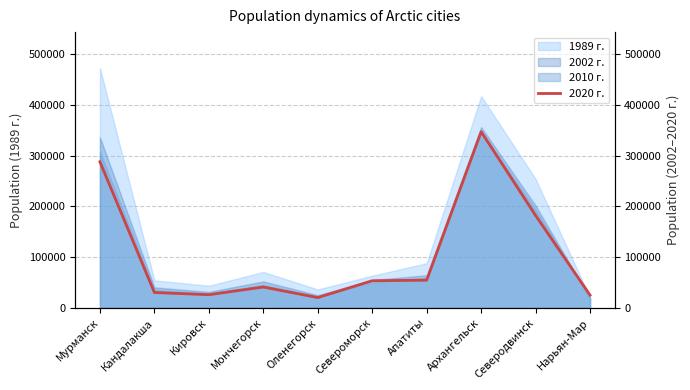

The value at Мончегорск is 41145. True or false?

True